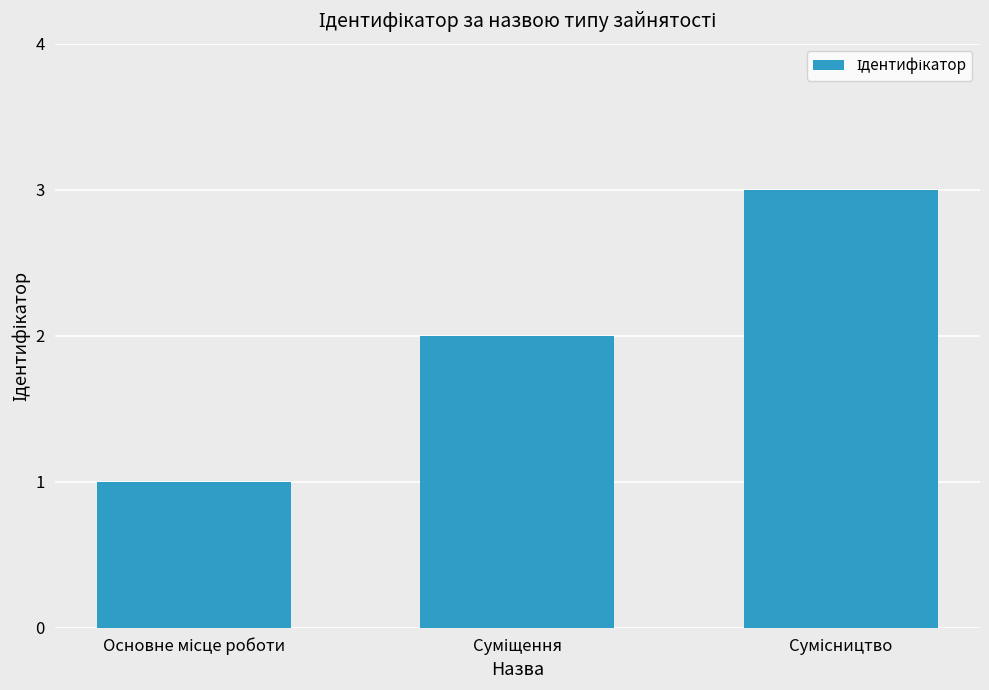

What is the sum of all values?

6